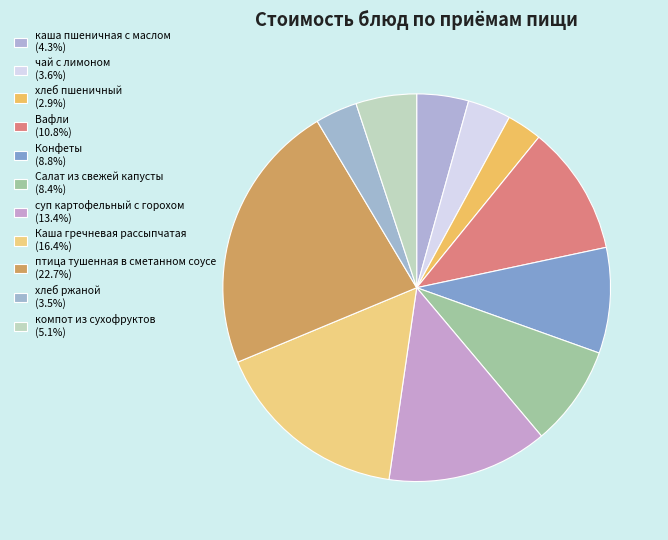

Count the number of slices in the pie.

11